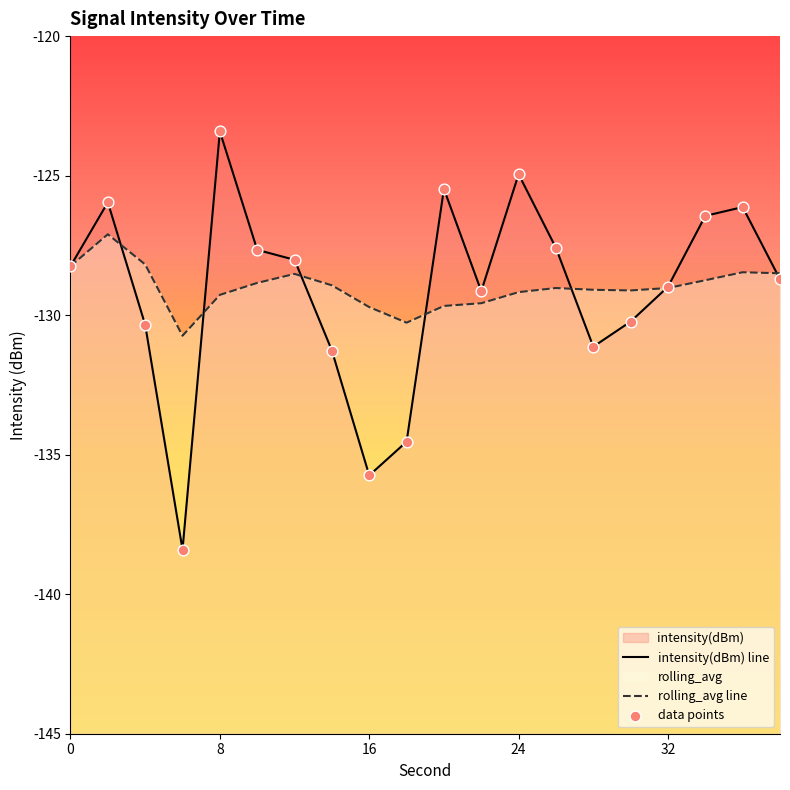

At how many categories does at least one series exceed -137?

20